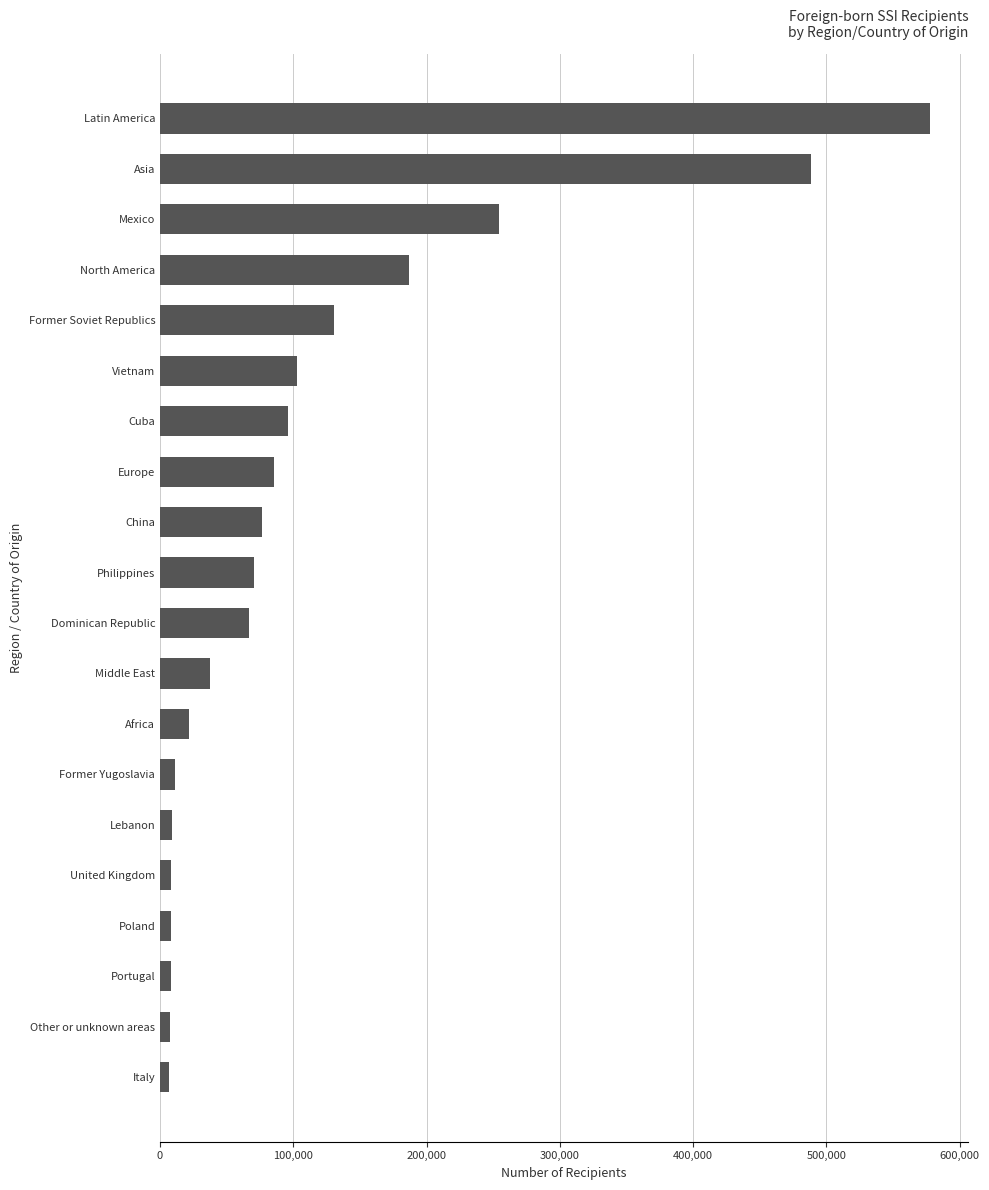

The value at Latin America is 577684. True or false?

True